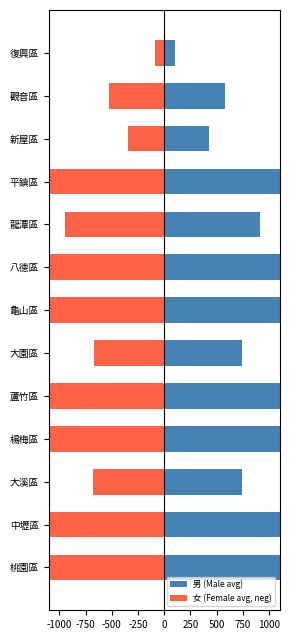

List the series in order of their overall mean, lowest first.

女 (Female avg, neg), 男 (Male avg)